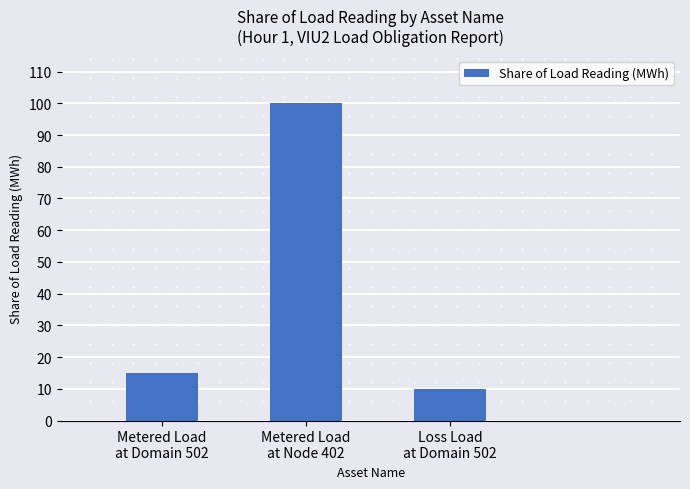

What is the label of the 1st bar from the right?

Loss Load
at Domain 502